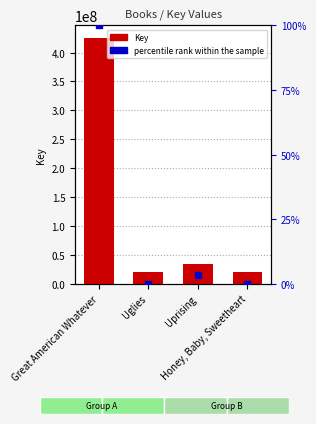

What are all the series names shown in the legend?

Key, percentile rank within the sample